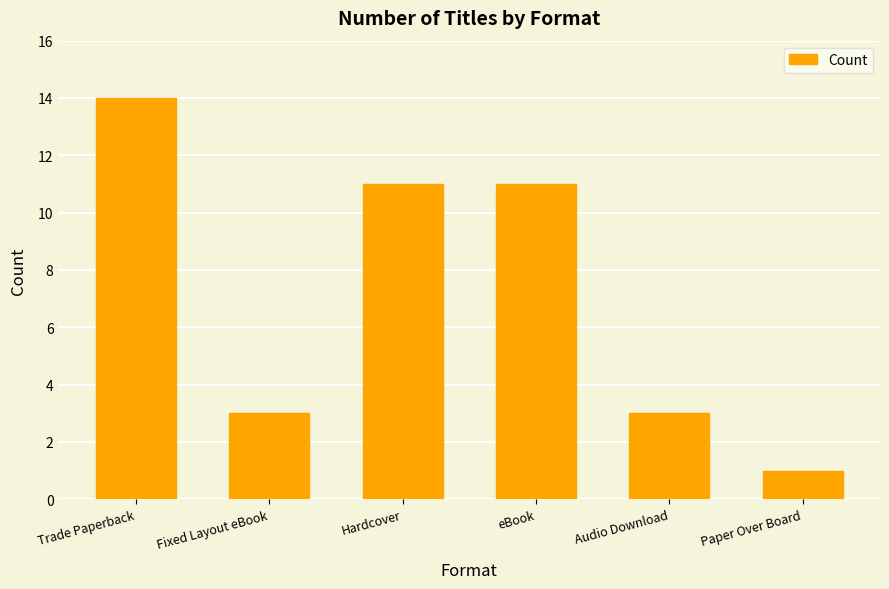

Reading left to right, what are all the values shown in this chart?

Trade Paperback=14	Fixed Layout eBook=3	Hardcover=11	eBook=11	Audio Download=3	Paper Over Board=1